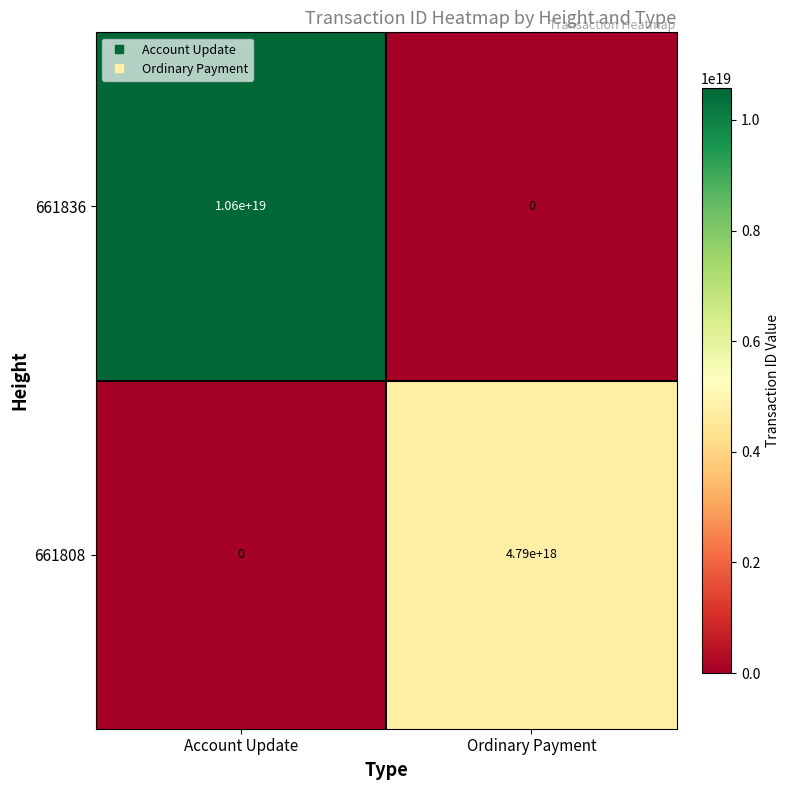

Which category has the lowest value in the 661836 series?

Ordinary Payment